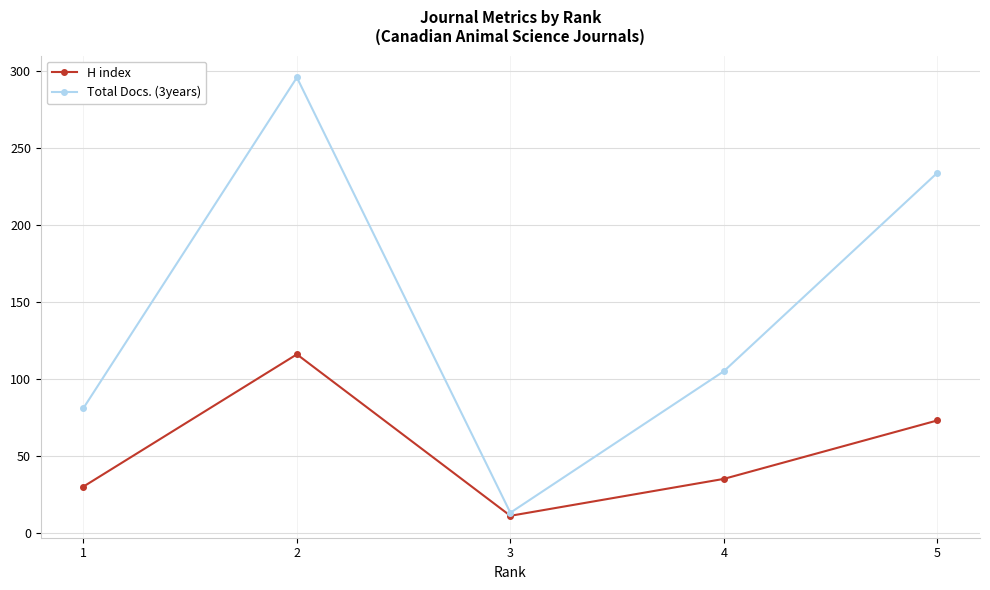

What is the value of the Total Docs. (3years) point at the 2nd from the left?

296